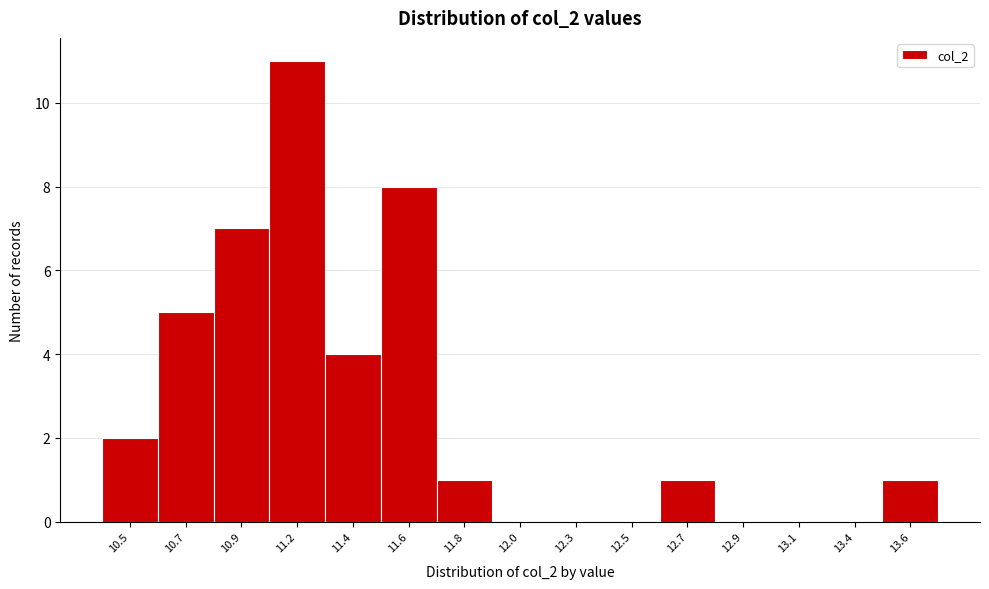

Reading left to right, list all the values displayed in this chart.

10.5=2	10.7=5	10.9=7	11.2=11	11.4=4	11.6=8	11.8=1	12.0=0	12.3=0	12.5=0	12.7=1	12.9=0	13.1=0	13.4=0	13.6=1